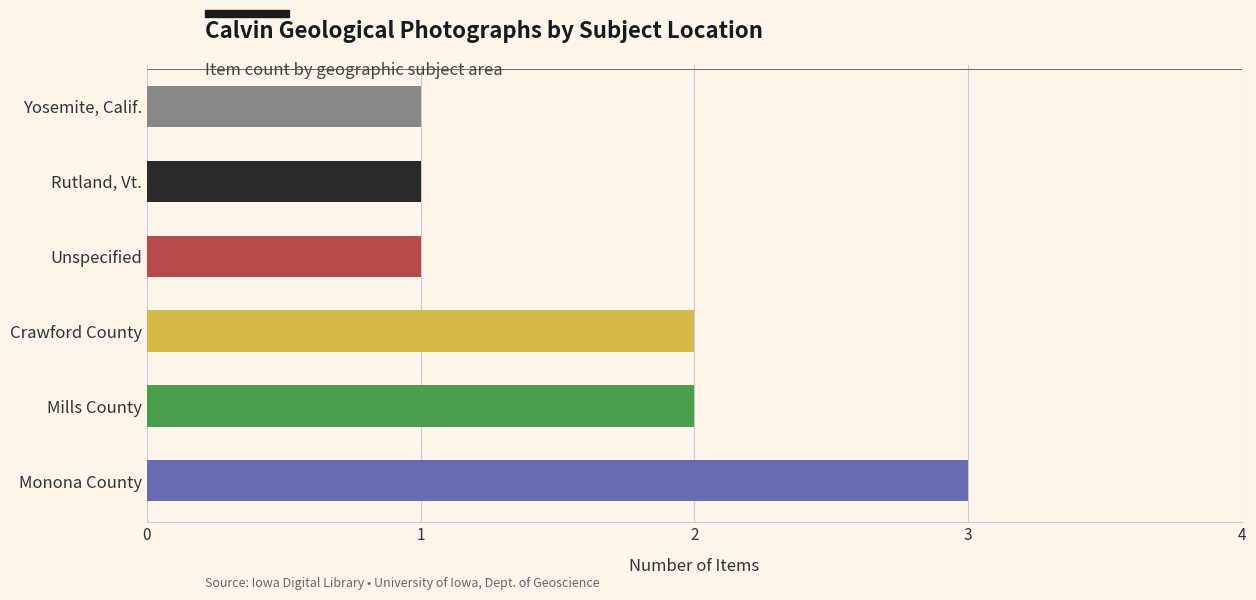

What is the sum of all values?

10